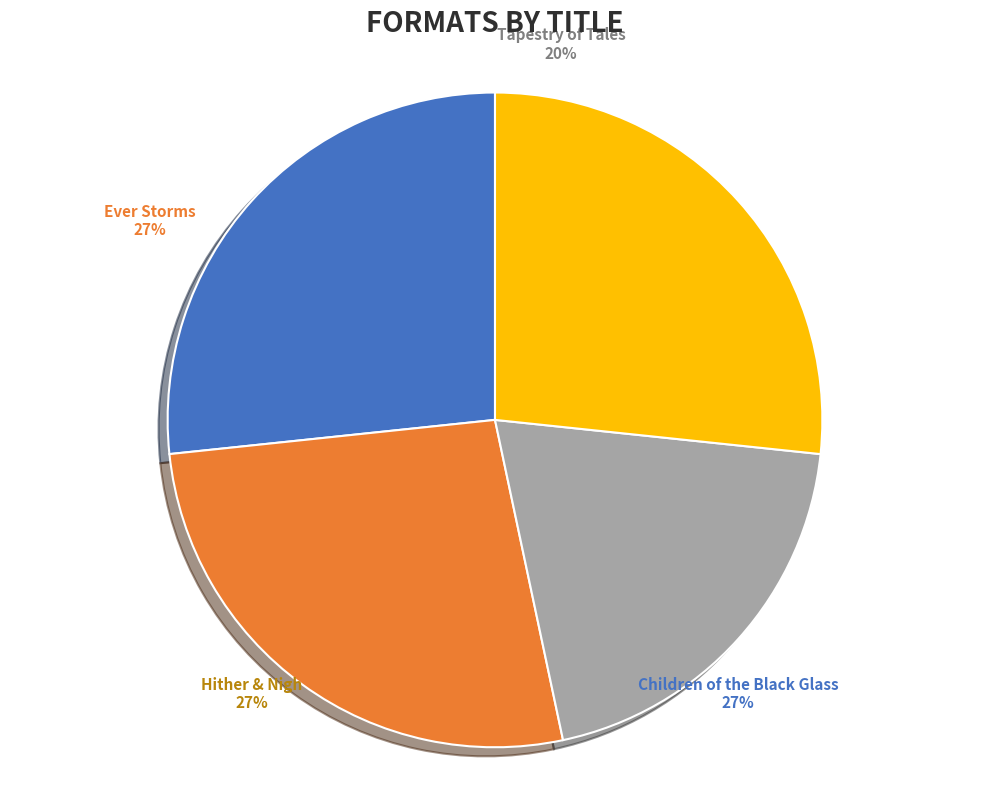

Rank the categories by value from lowest to highest.

Tapestry of Tales, Children of the Black Glass, Ever Storms, Hither & Nigh